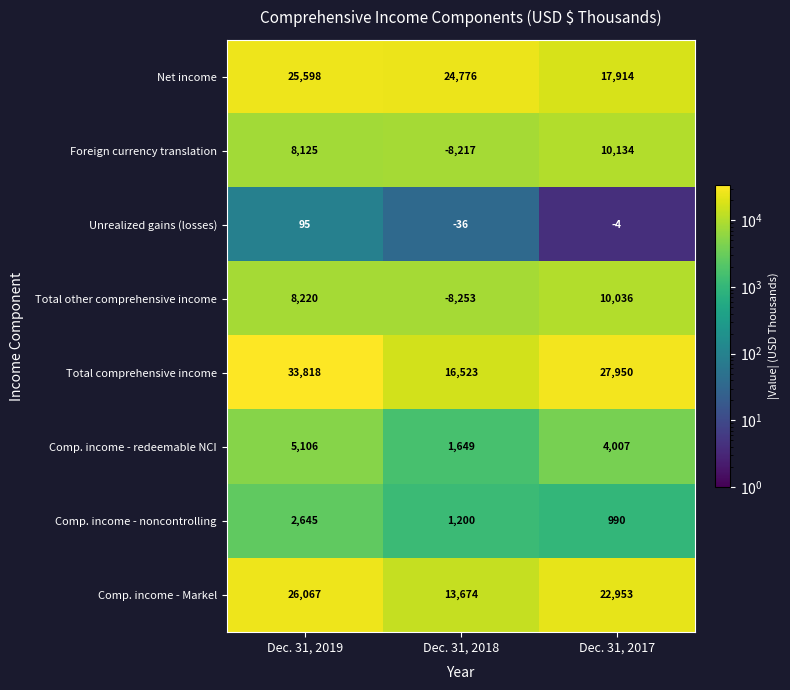

How many Unrealized gains (losses) values are between -36 and 95?

3